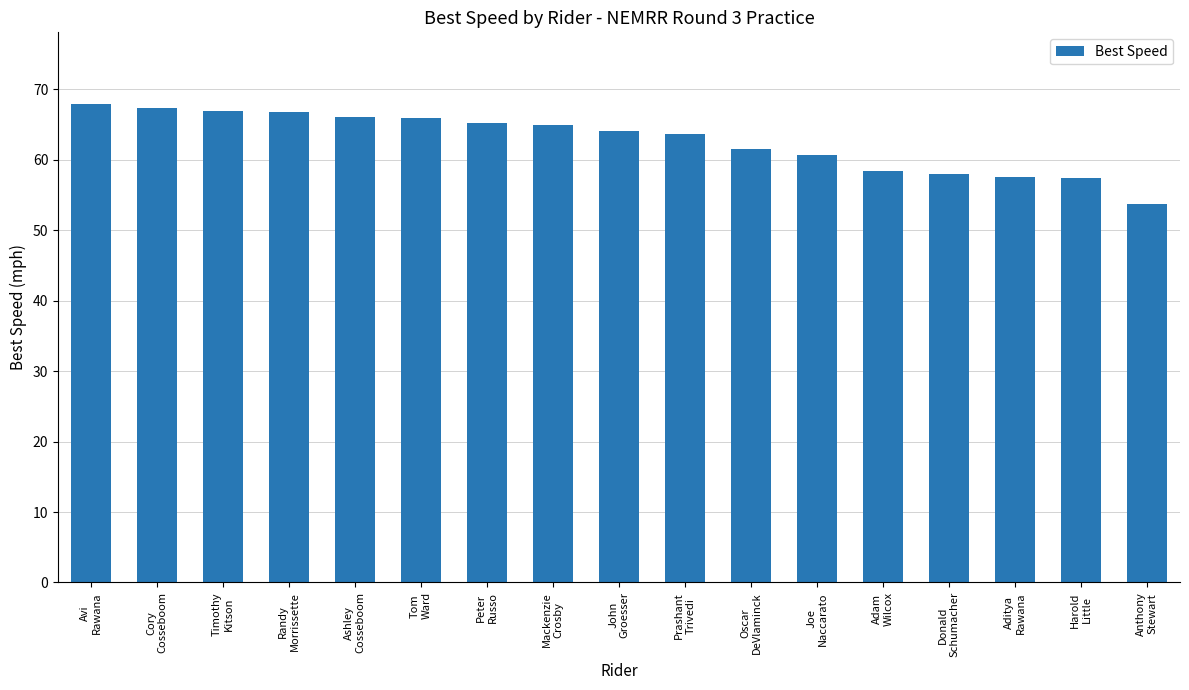

How many bars are there in total?

17